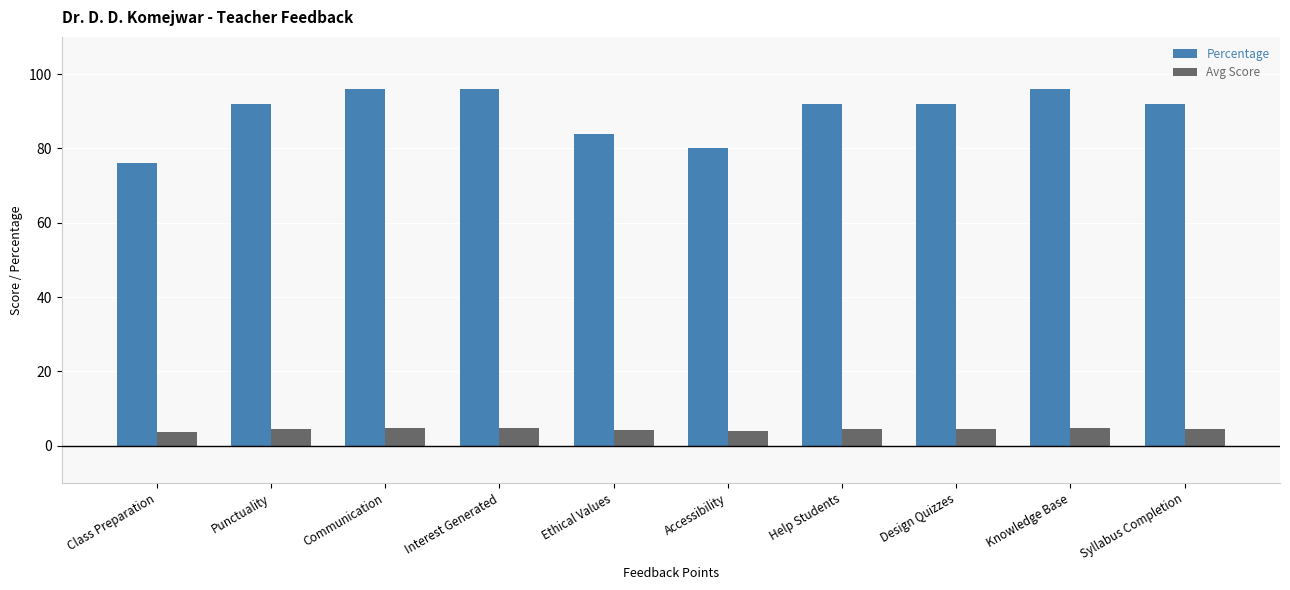

Is the value of Avg Score at Syllabus Completion greater than the value of Percentage at Design Quizzes?

No